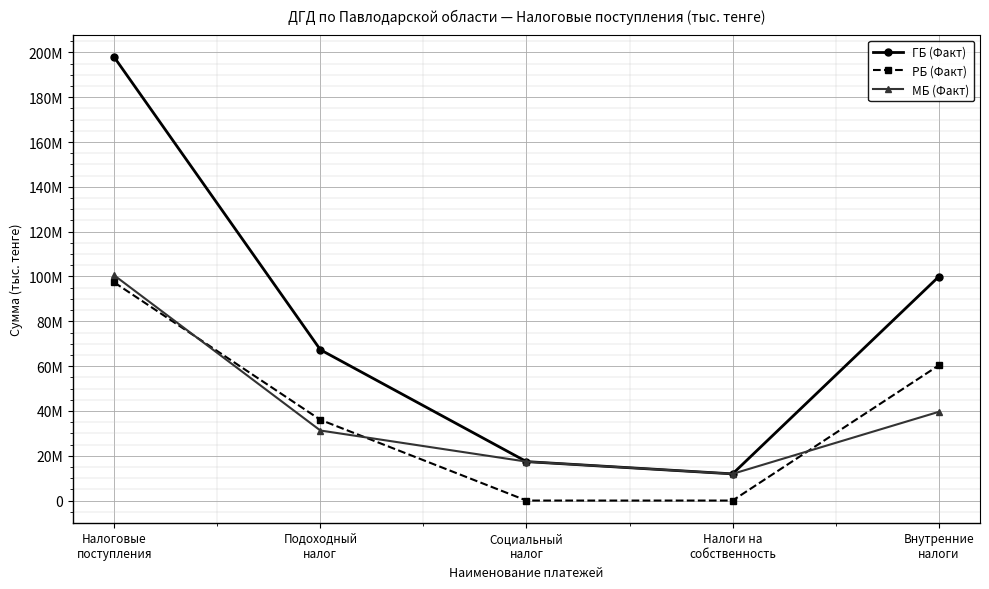

True or false: РБ (Факт) and ГБ (Факт) intersect in this chart.

False